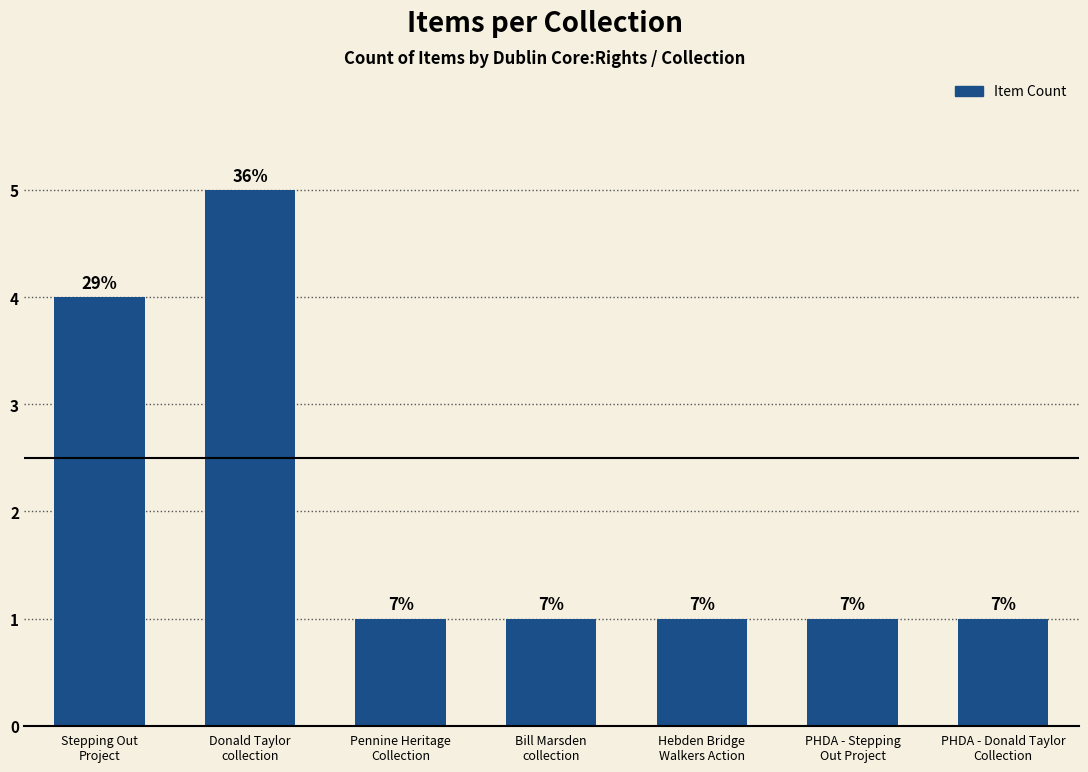

Does the chart contain any negative values?

No